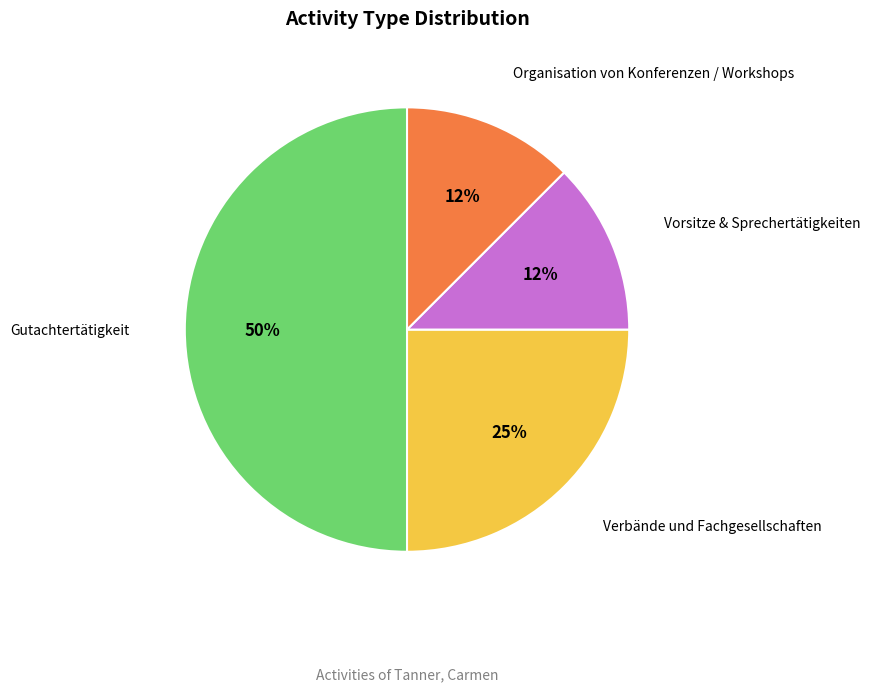

Which slice is the largest?

Gutachtertätigkeit